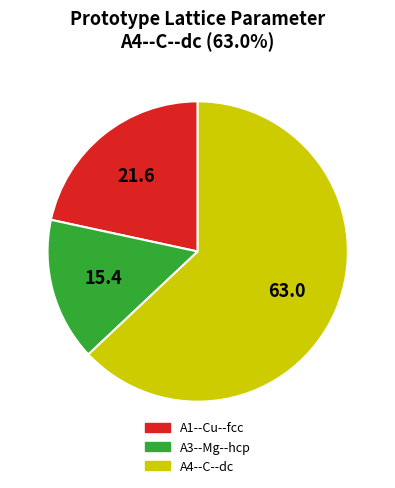

Does A4--C--dc account for over 50% of the chart?

Yes